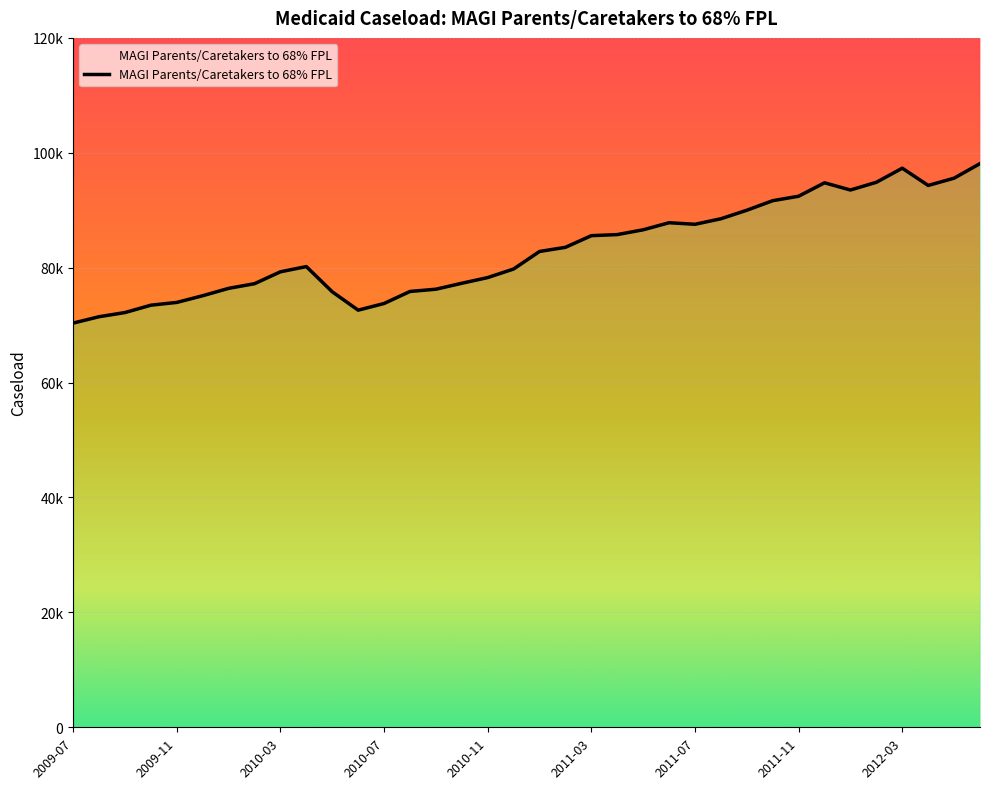

Count the number of data series in this chart.

1